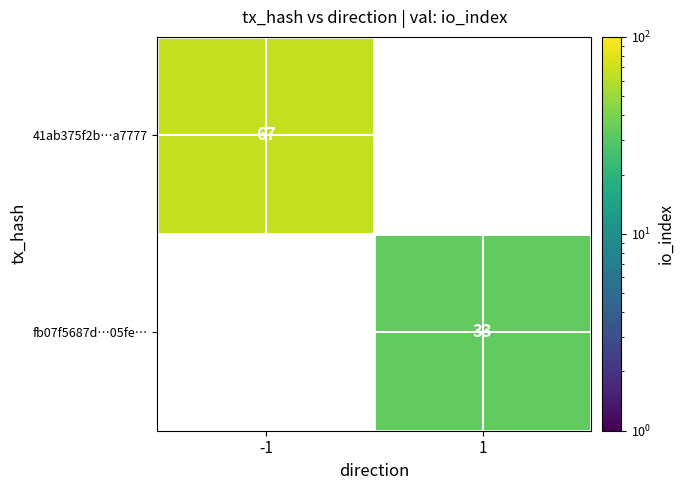

Is the value of fb07f5687d…05fe… at 1 greater than the value of 41ab375f2b…a7777 at -1?

No